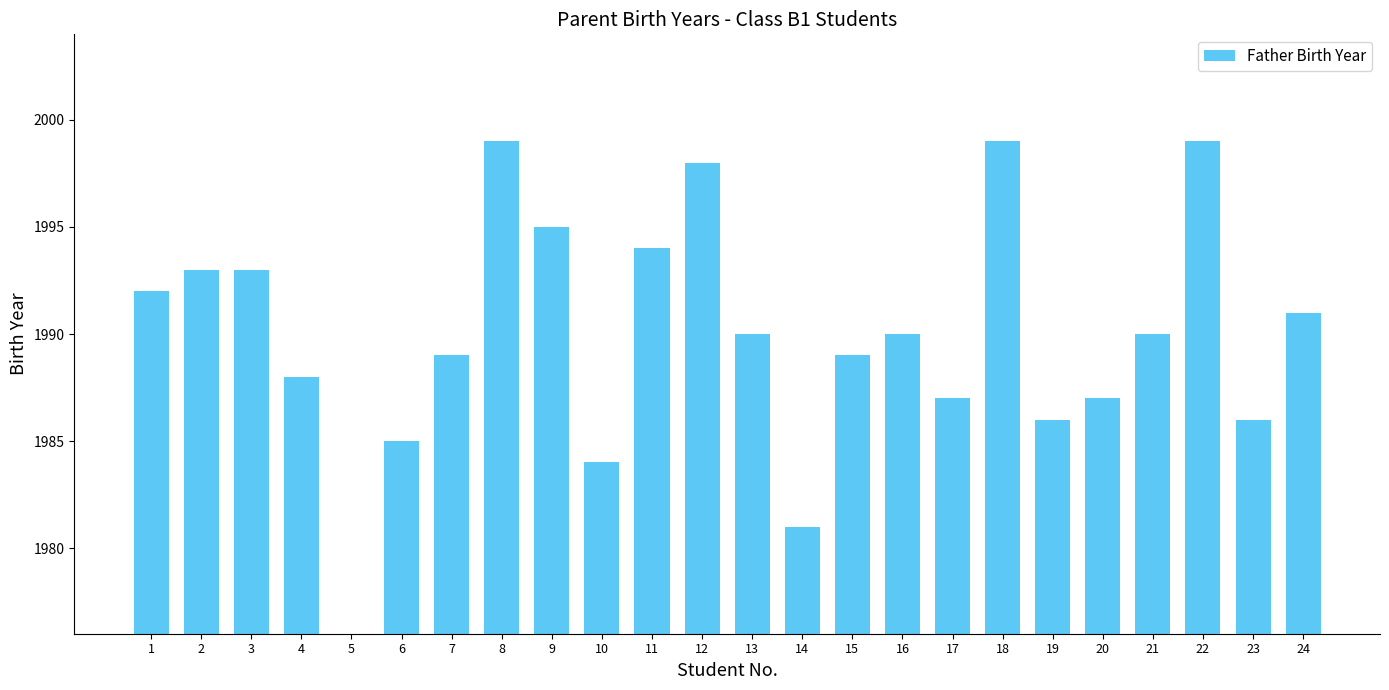

Read the value at 7.

1989